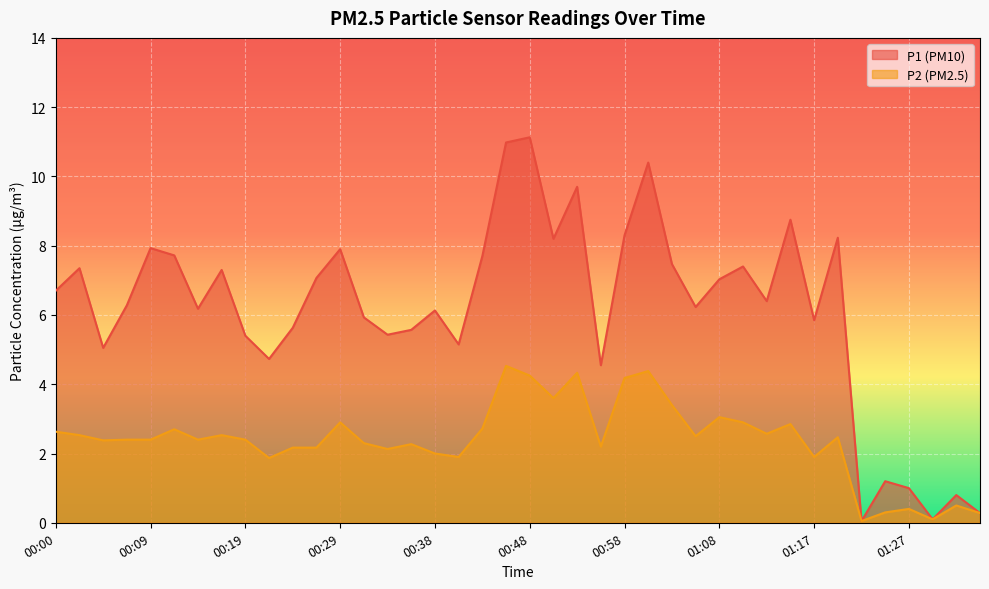

How many lines are shown in the chart?

2